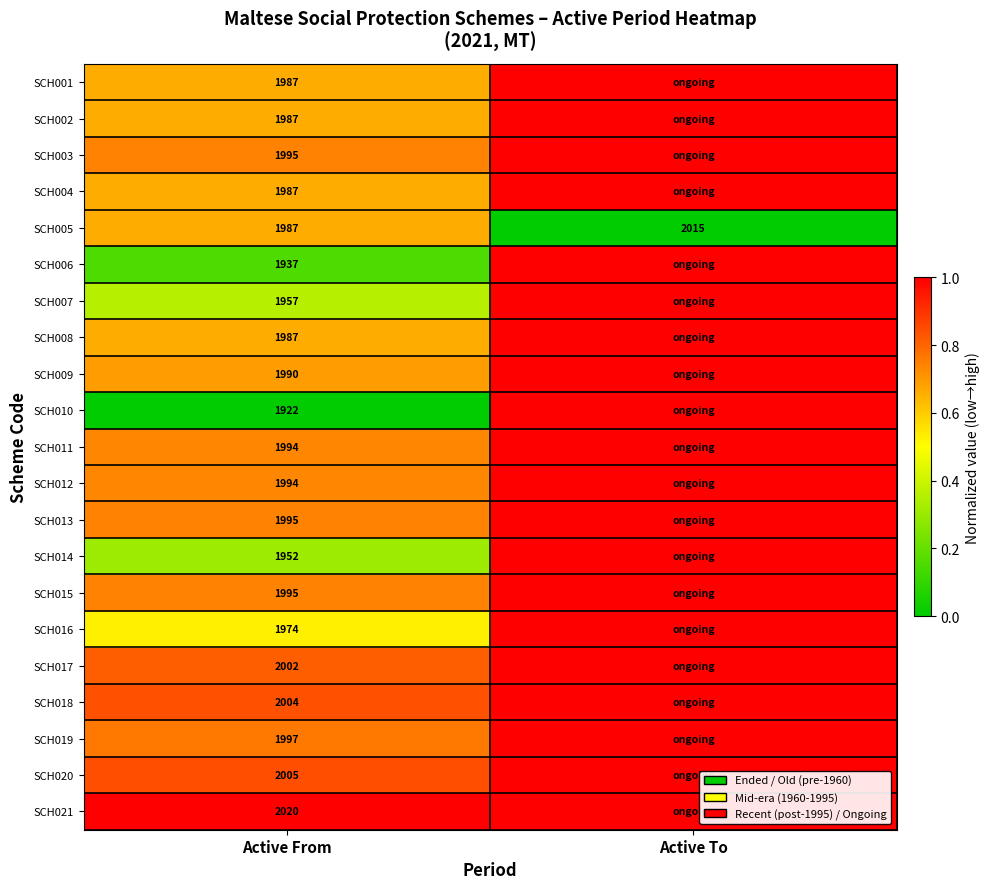

Which label corresponds to the smallest value in the chart?

Active To